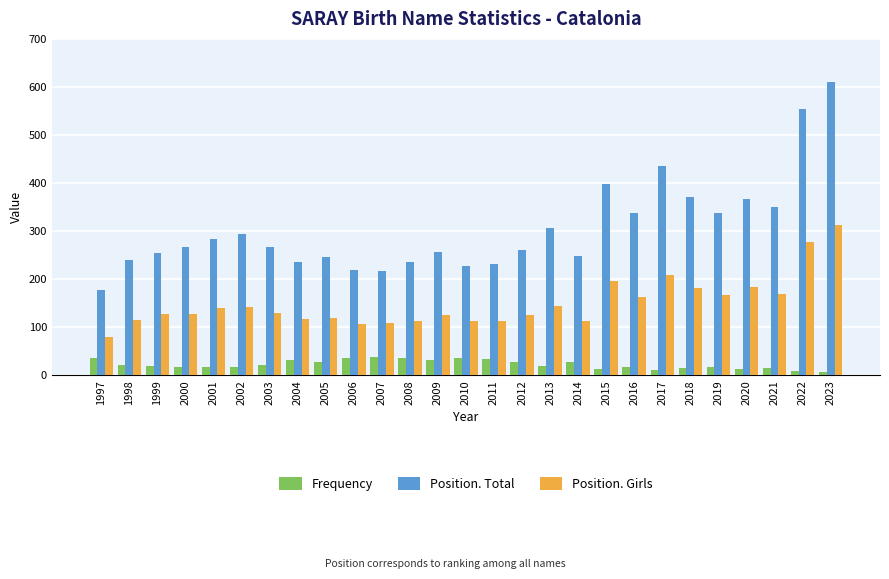

Rank the series by their maximum value, from highest to lowest.

Position. Total, Position. Girls, Frequency